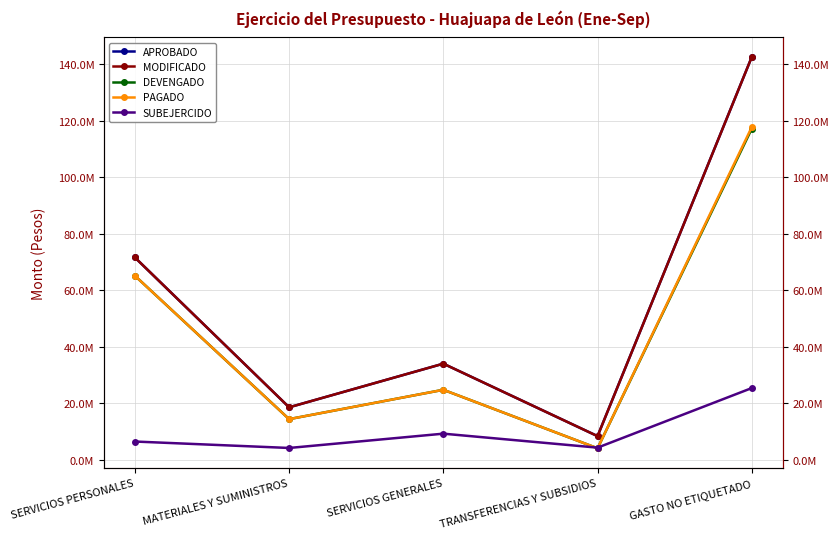

List the labels in order of DEVENGADO value, smallest first.

TRANSFERENCIAS Y SUBSIDIOS, MATERIALES Y SUMINISTROS, SERVICIOS GENERALES, SERVICIOS PERSONALES, GASTO NO ETIQUETADO